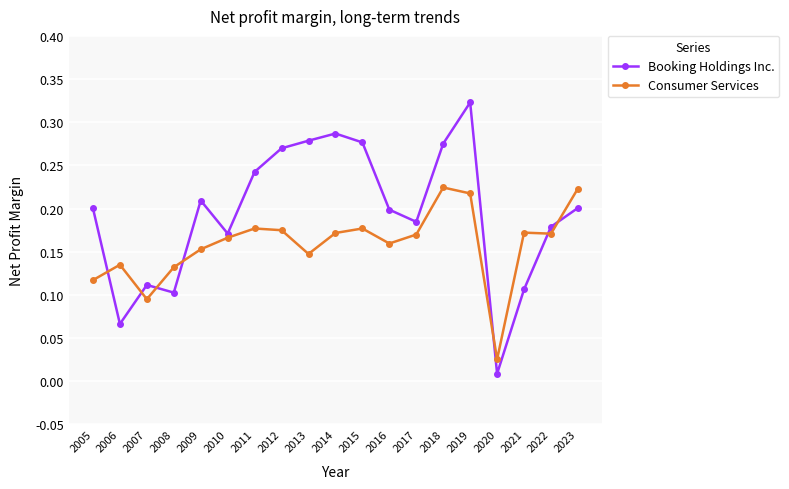

List the series in order of their peak value, highest first.

Booking Holdings Inc., Consumer Services